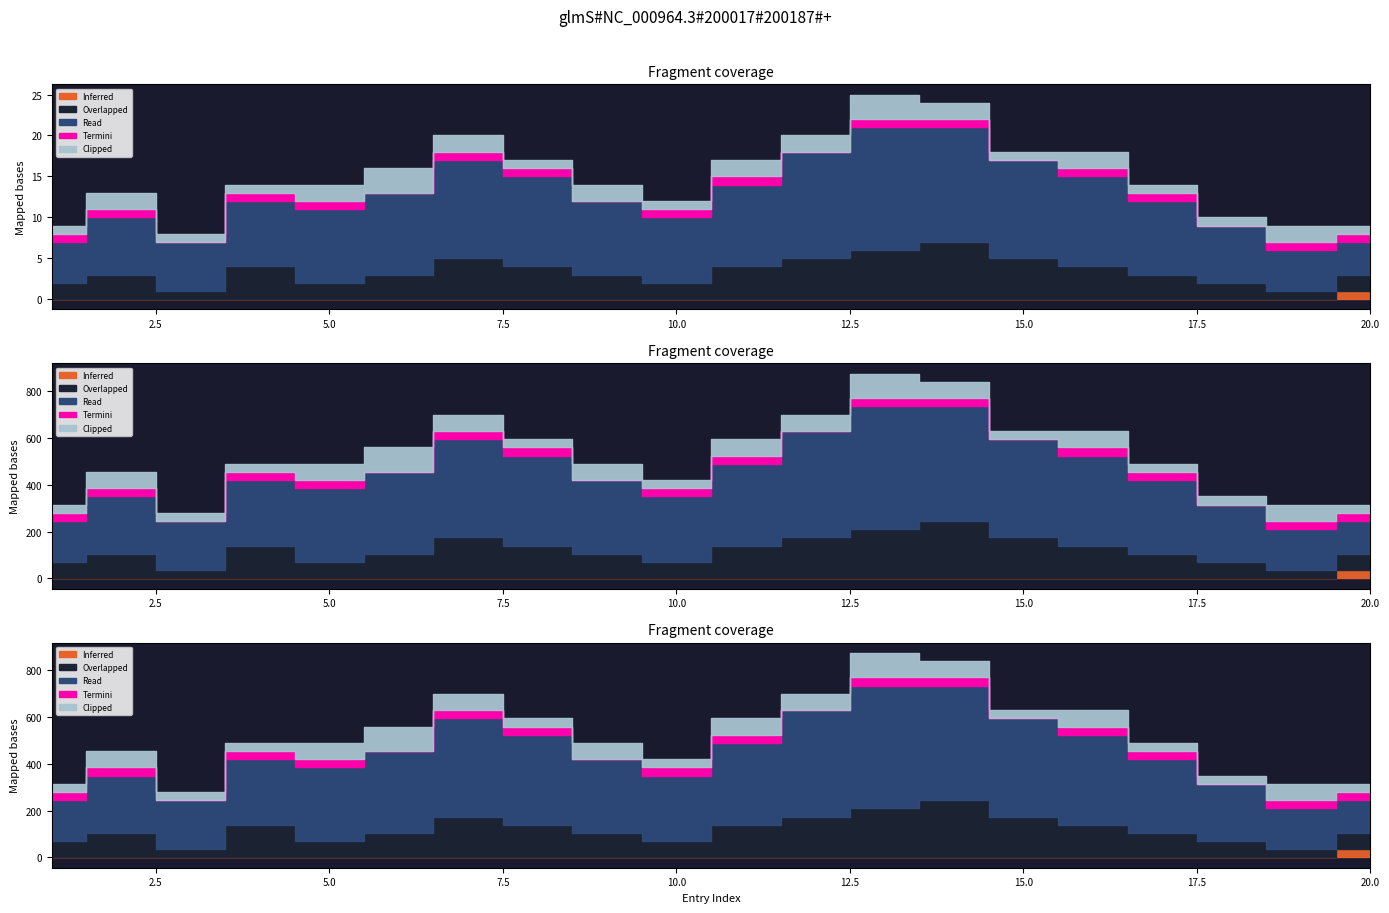

True or false: Read has more than 2 points higher than both neighbors.

True